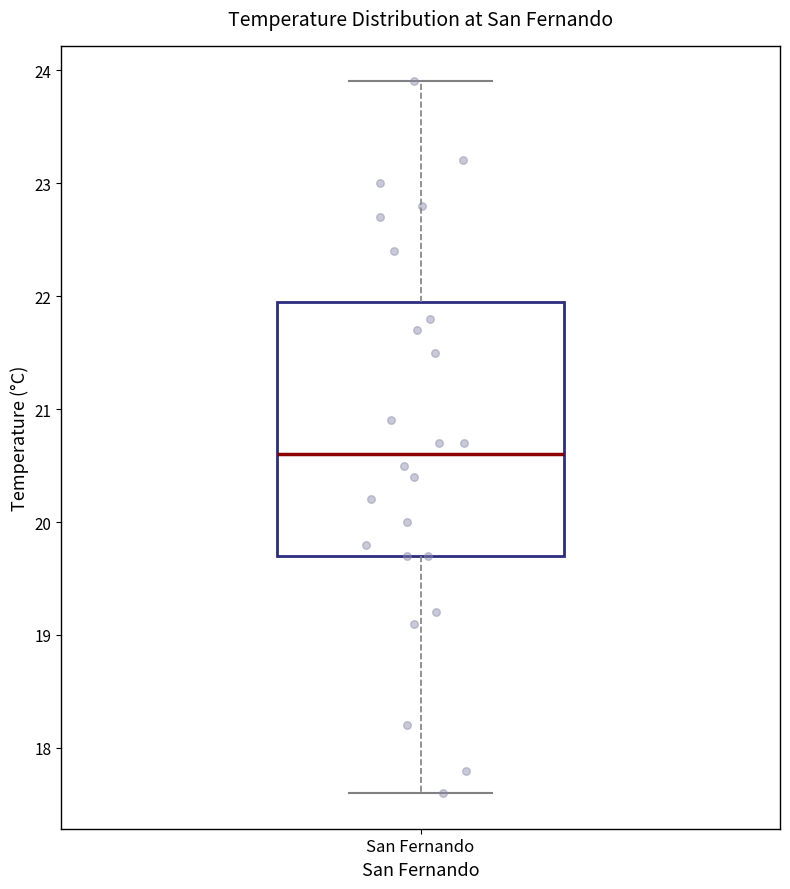

Where is the upper edge of the box for San Fernando on the y-axis? The values are not printed on the chart, so give them approximately, as read against the axis.

22.0